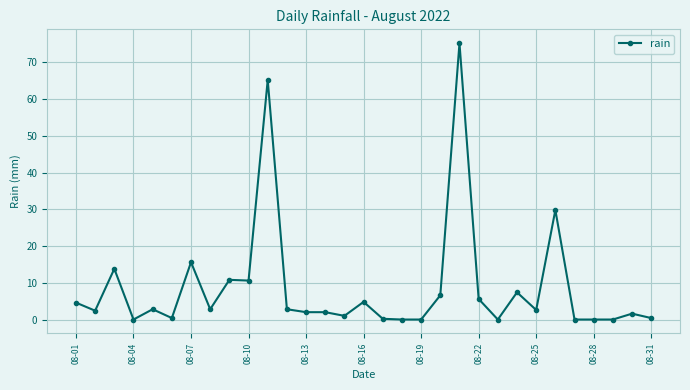

What is the average value?

8.7